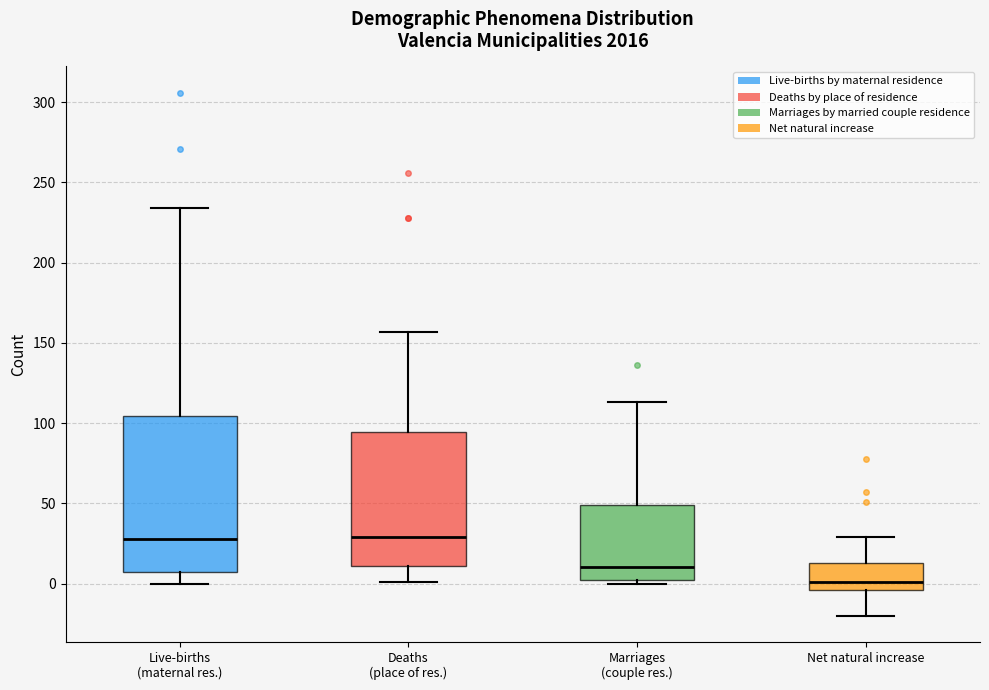

Reading left to right, read every box against the y-axis: the position of its median line, the range the box covers, and the ends of its whiskers. The values are not printed on the chart, so give them approximately, as read against the axis.

Live-births (maternal res.): median 30, box 5 to 105, whiskers 0 to 235
Deaths (place of res.): median 30, box 10 to 95, whiskers 0 to 155
Marriages (couple res.): median 10, box 0 to 50, whiskers 0 (just below the box's lower edge) to 115
Net natural increase: median 0, box -5 to 15, whiskers -20 to 30